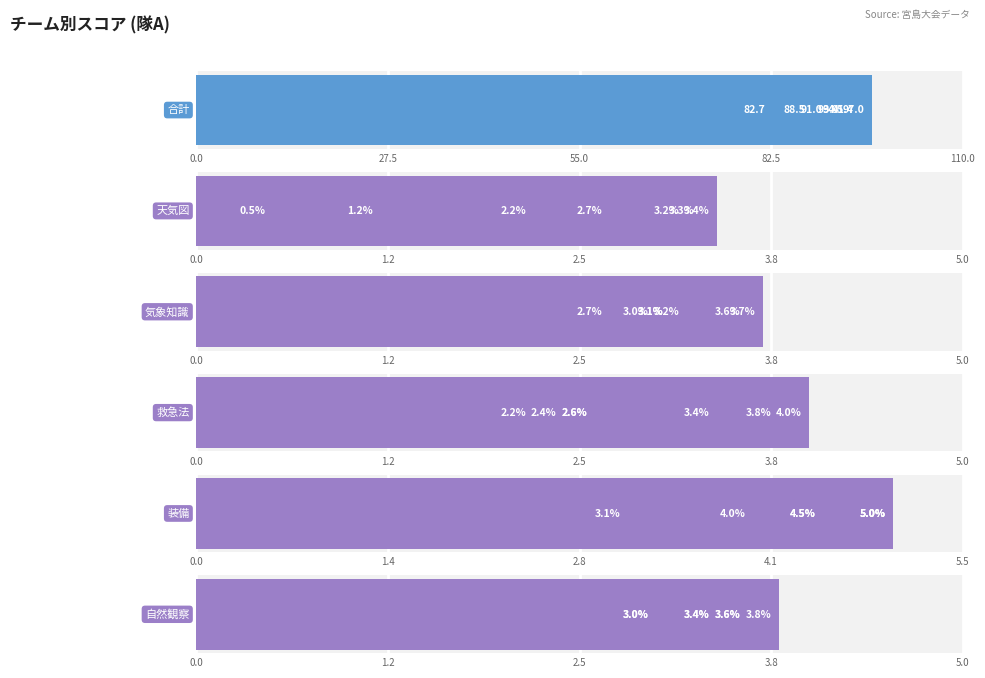

Which series has the widest spread of values?

合計